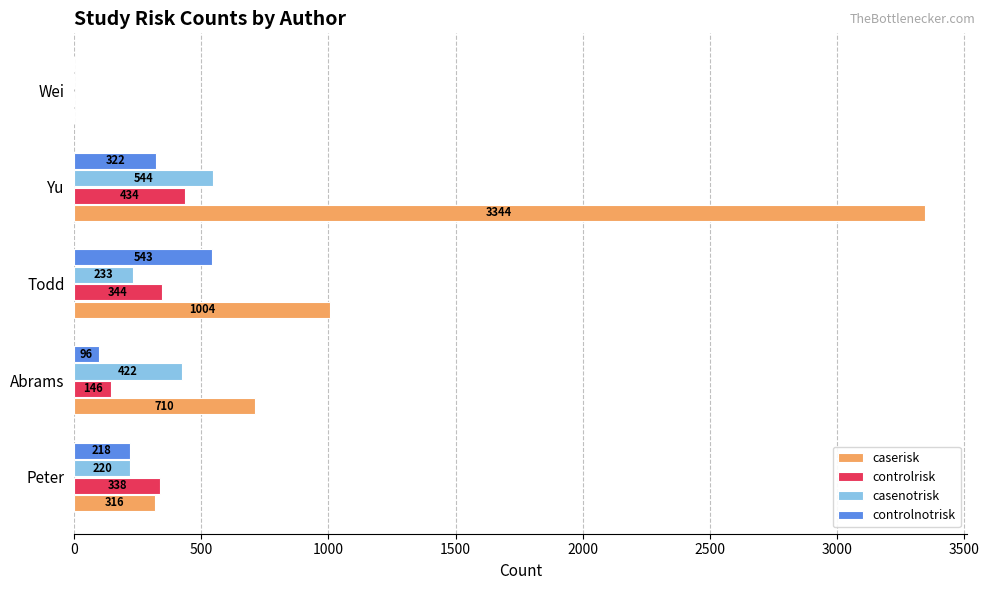

What is the sum of all controlnotrisk values?

1179